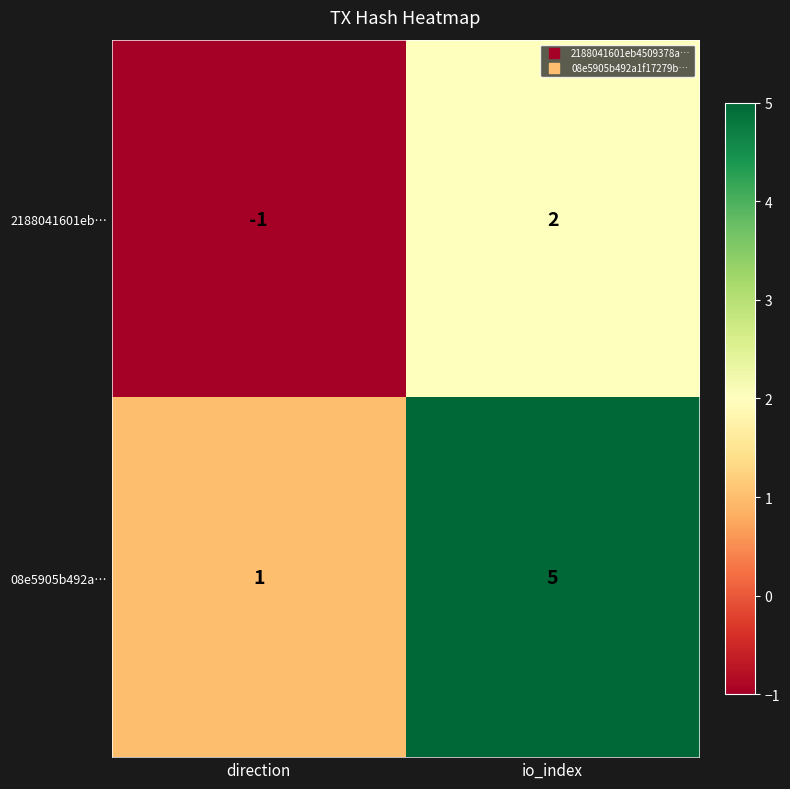

Rank the series at io_index from lowest to highest value.

2188041601eb…, 08e5905b492a…